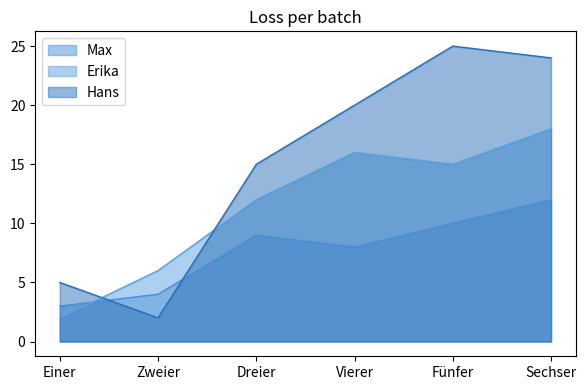

At which category does Hans reach its first local valley?

Zweier